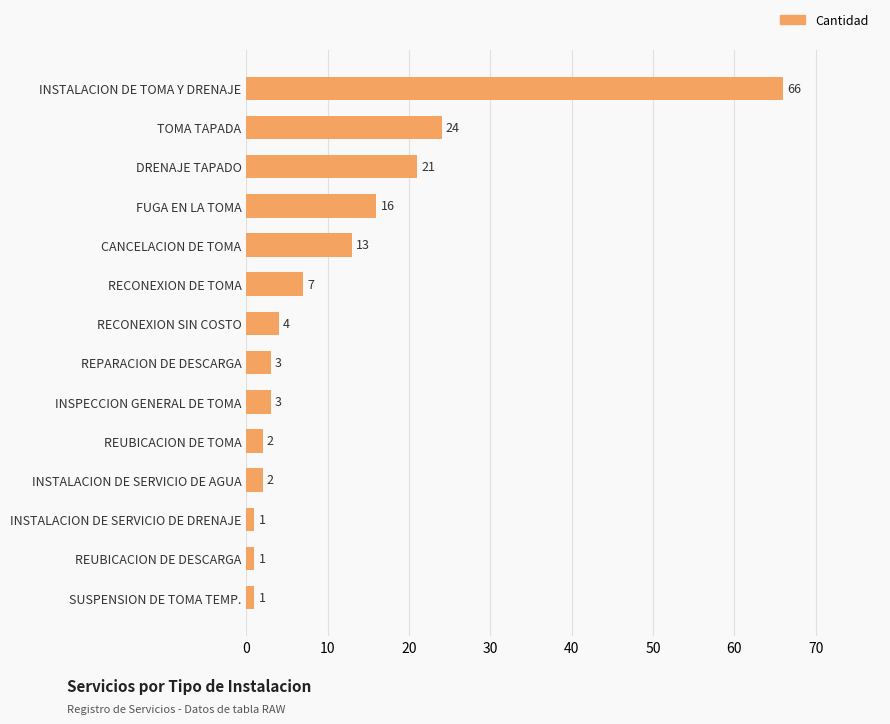

Are the bars grouped side by side (vs. stacked)?

No